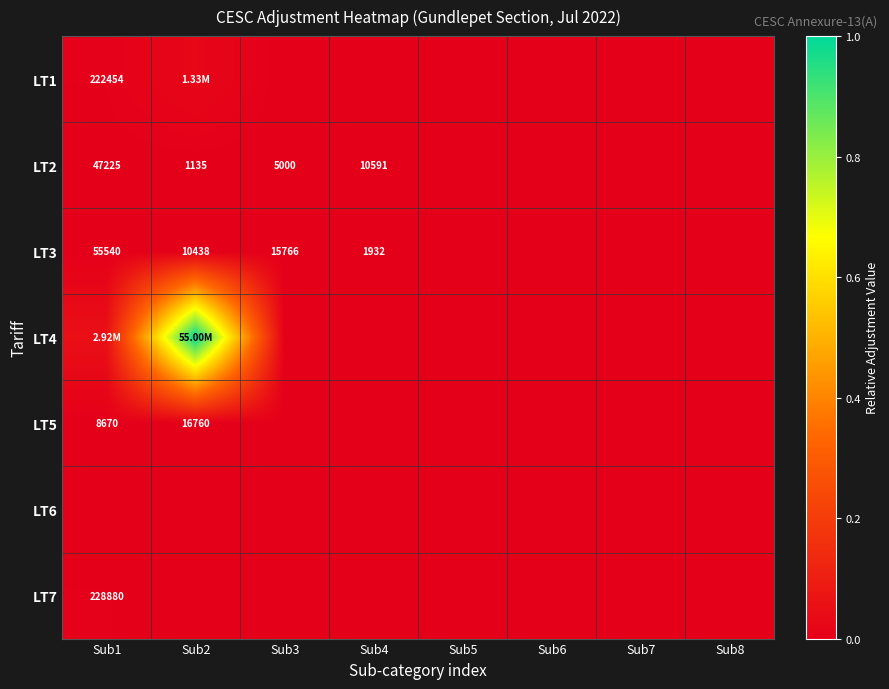

Is the value of LT1 at Sub1 greater than the value of LT3 at Sub4?

Yes